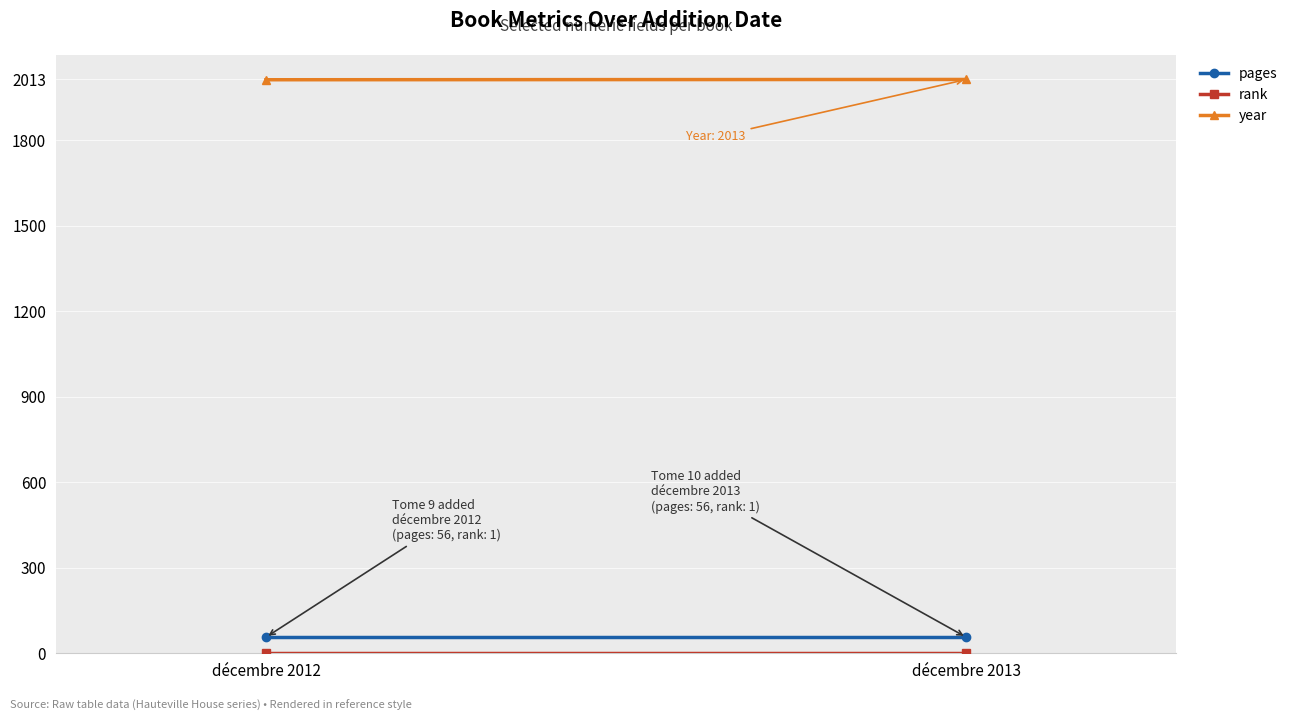

List the labels in order of year value, smallest first.

décembre 2012, décembre 2013